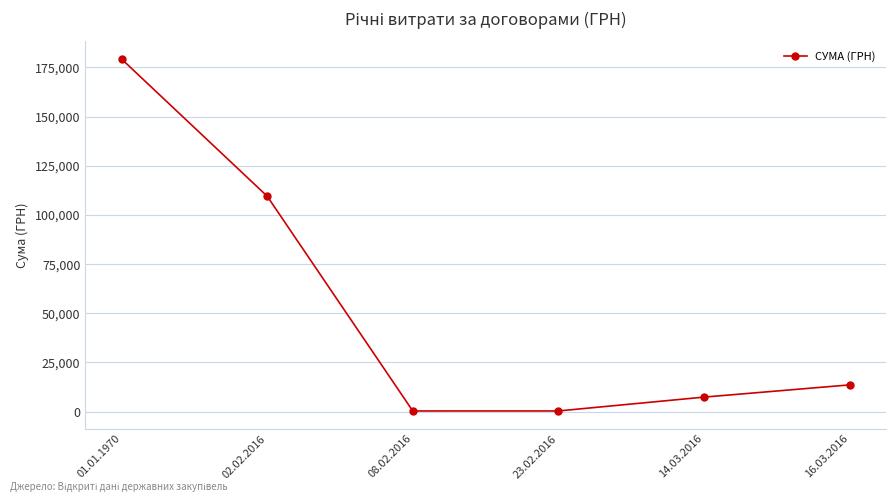

Which label corresponds to the largest value in the chart?

01.01.1970